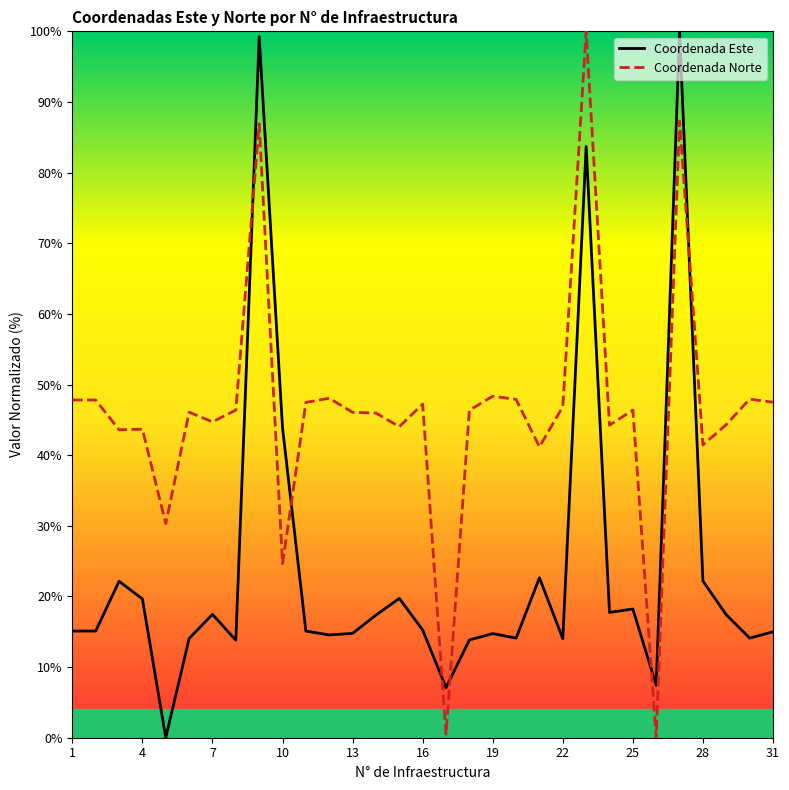

What is the average value of the Coordenada Este series?

23.8